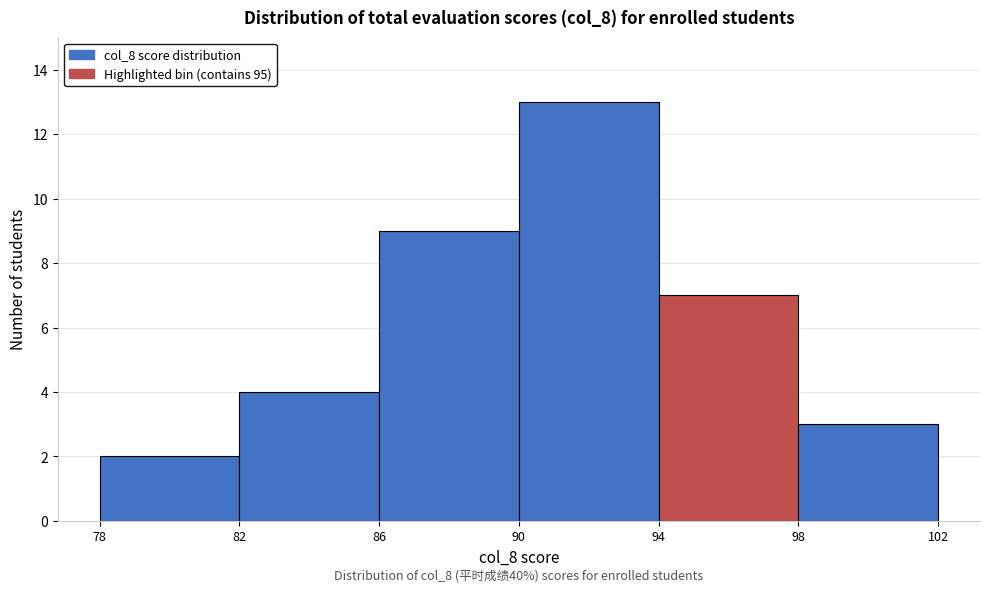

Over which range of the x-axis is the bar tallest?

90 to 94